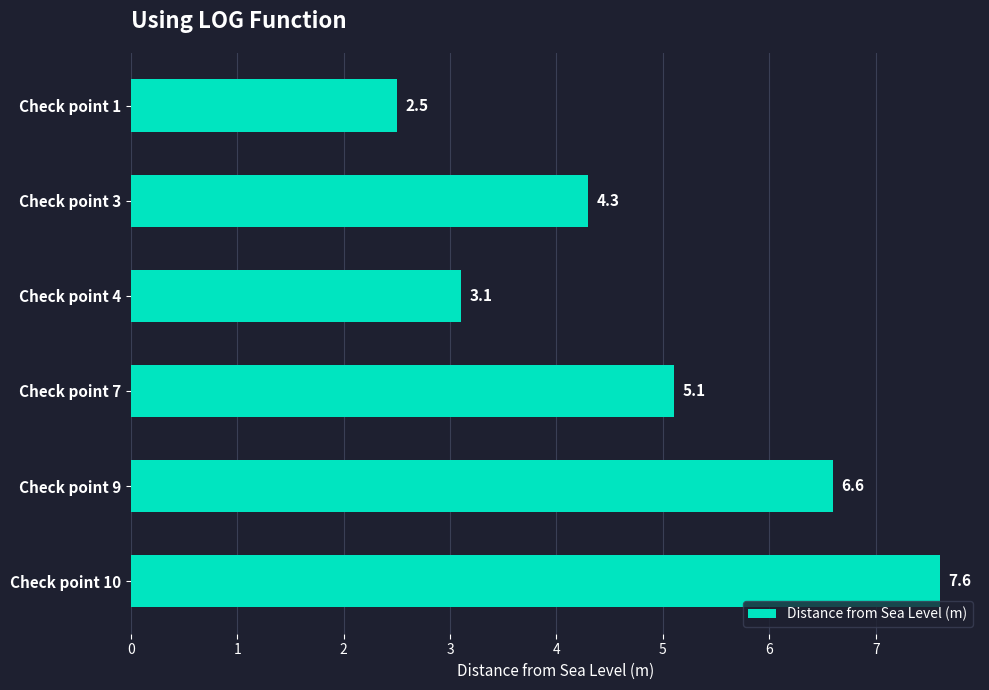

Approximately how many times larger is the value at Check point 9 compared to Check point 1?

2.6